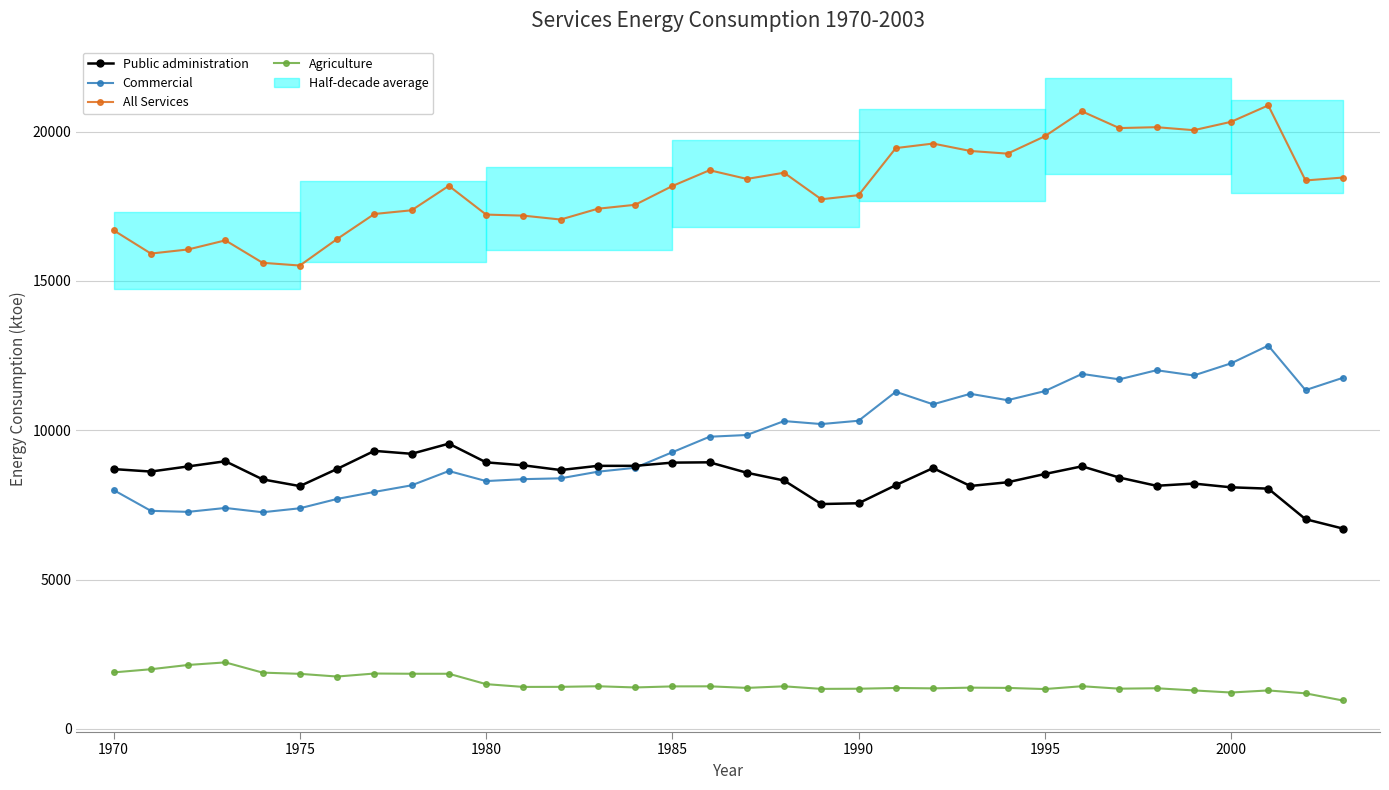

True or false: Public administration has more than 2 interior local peaks.

True